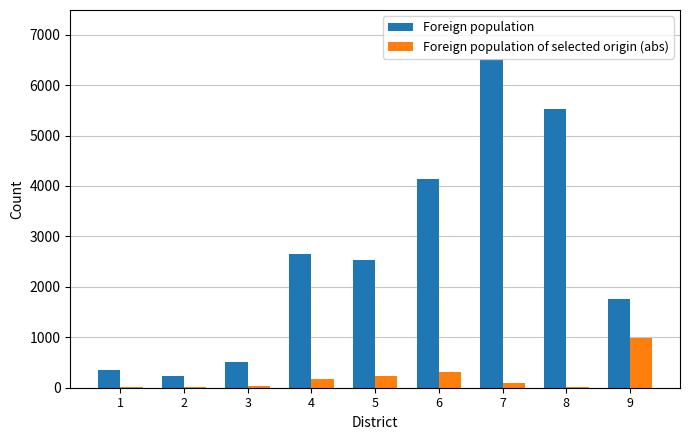

What is the highest value of the Foreign population of selected origin (abs) series?

991